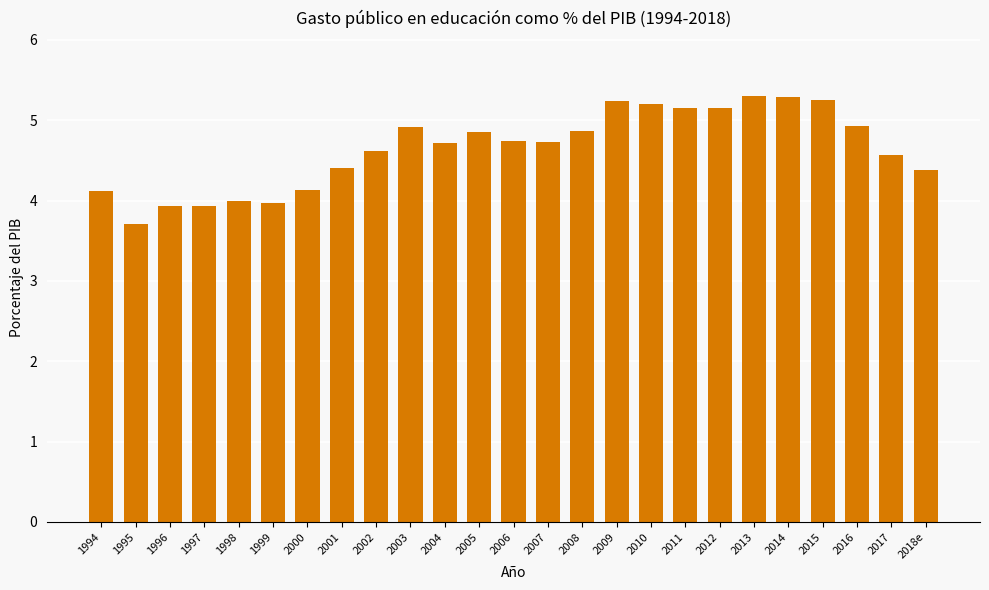

What is the sum of the values at 2000 and 2006?

8.9